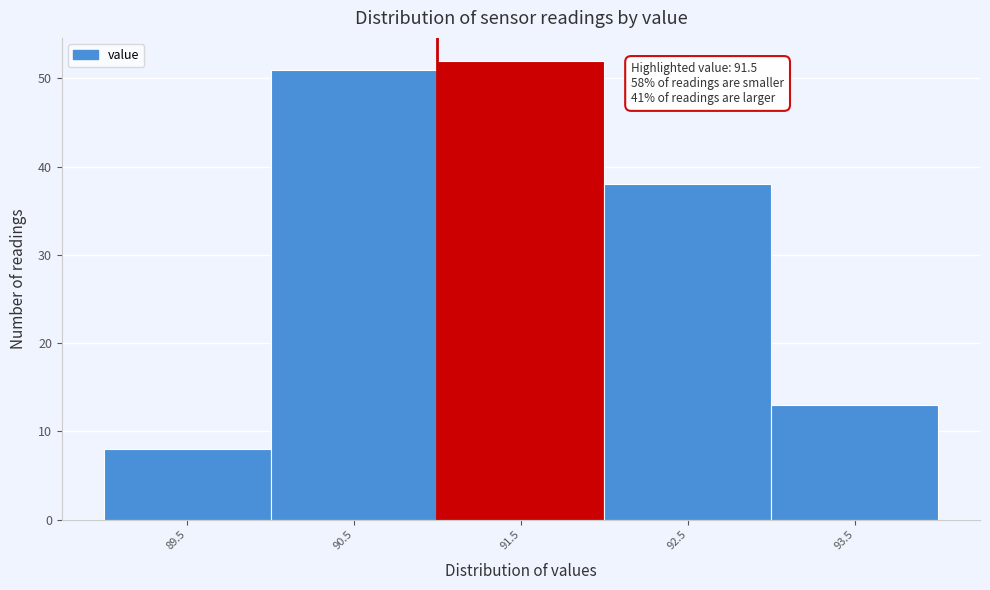

Reading left to right, list all the values displayed in this chart.

8	51	52	38	13